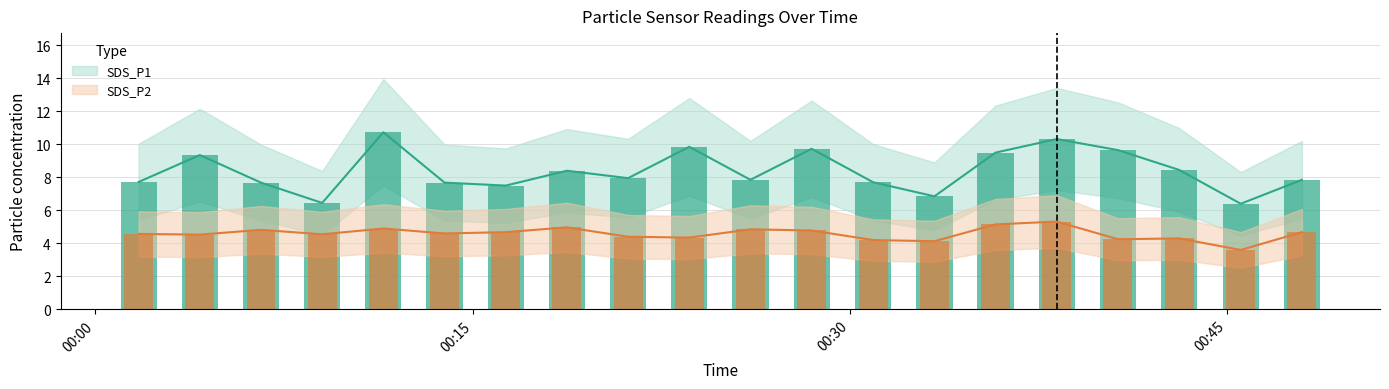

What is the approximate value of SDS_P2 at 2021/05/03 00:09:01?

4.5